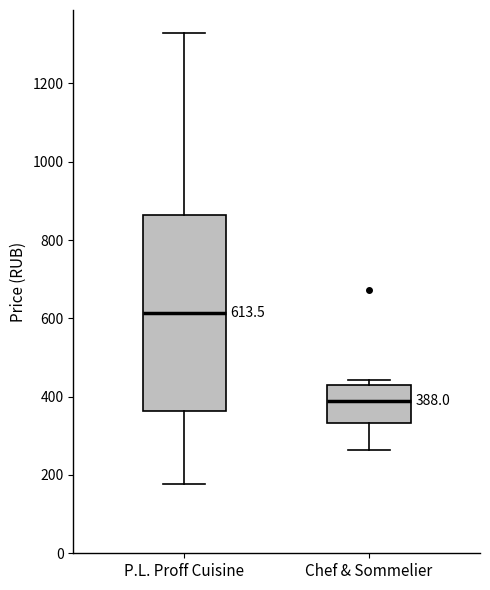

Which box has the lowest median line?

Chef & Sommelier